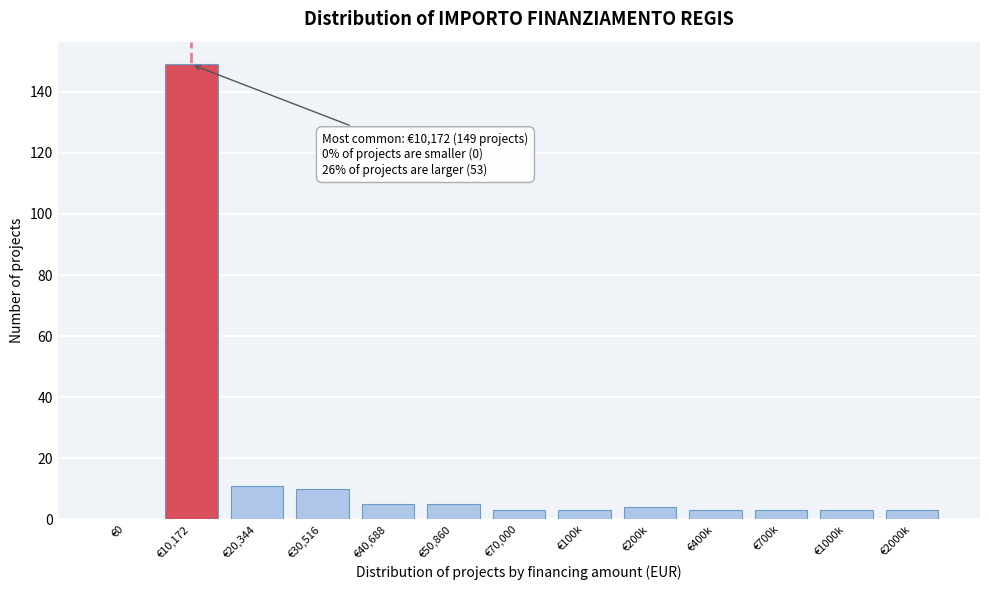

Reading left to right, extract all data points from this chart.

€0=0	€10,172=149	€20,344=11	€30,516=10	€40,688=5	€50,860=5	€70,000=3	€100k=3	€200k=4	€400k=3	€700k=3	€1000k=3	€2000k=3